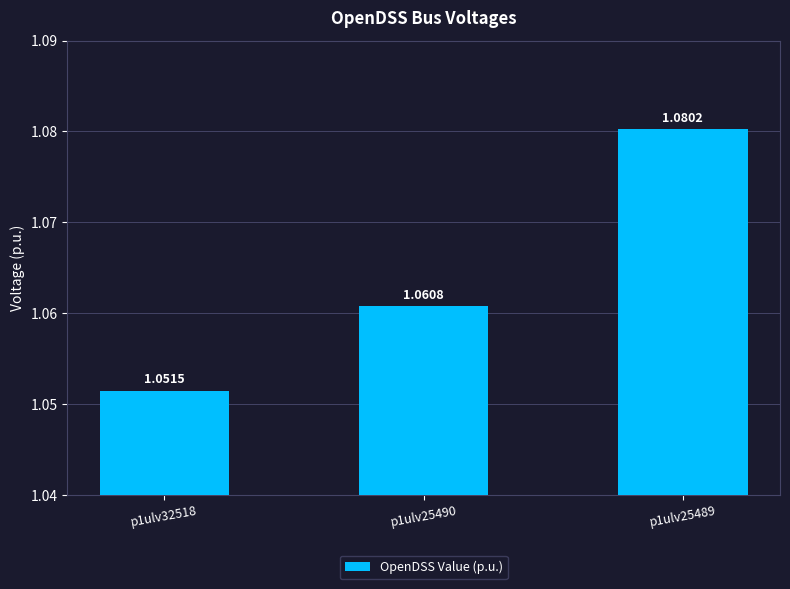

Are the bars grouped side by side (vs. stacked)?

No